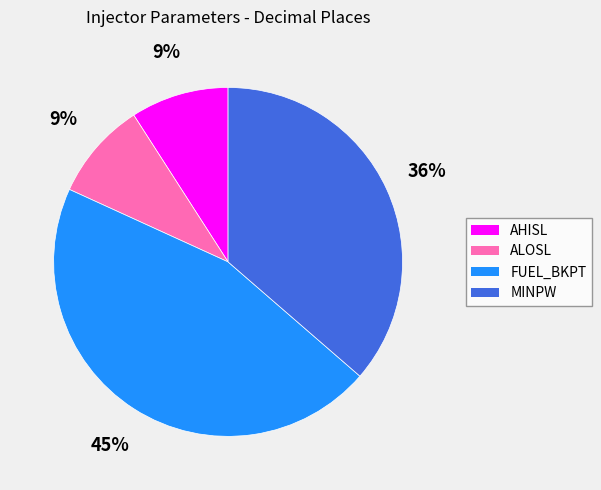

Between FUEL_BKPT and MINPW, which is larger?

FUEL_BKPT